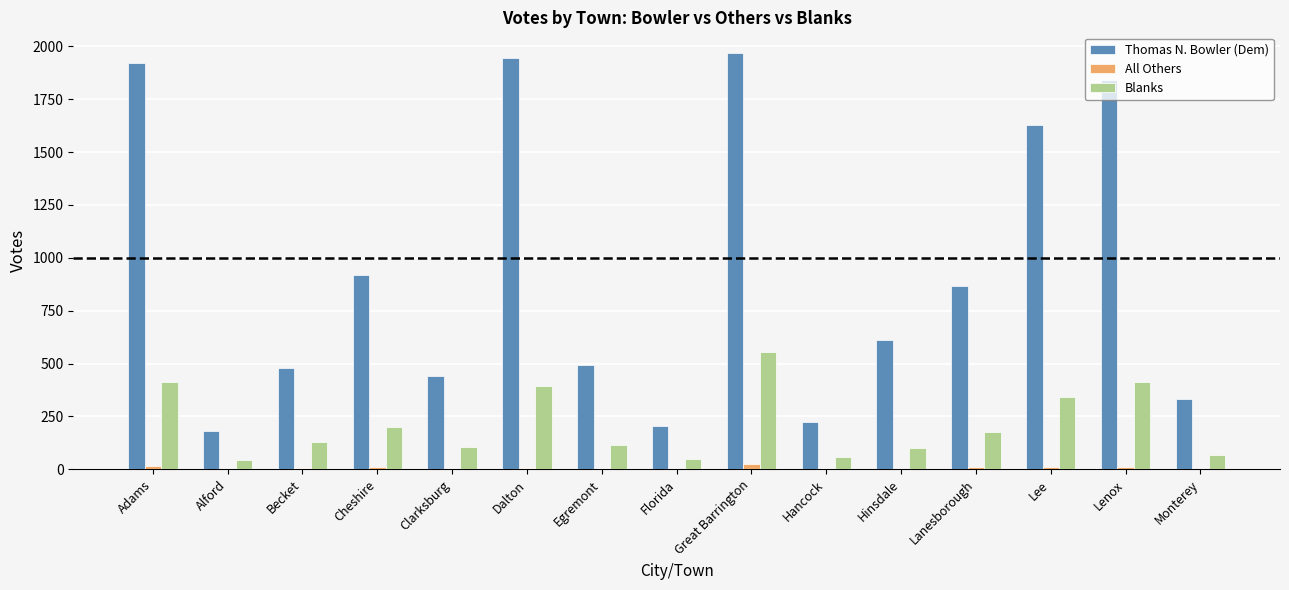

What is the greatest value displayed?

1968